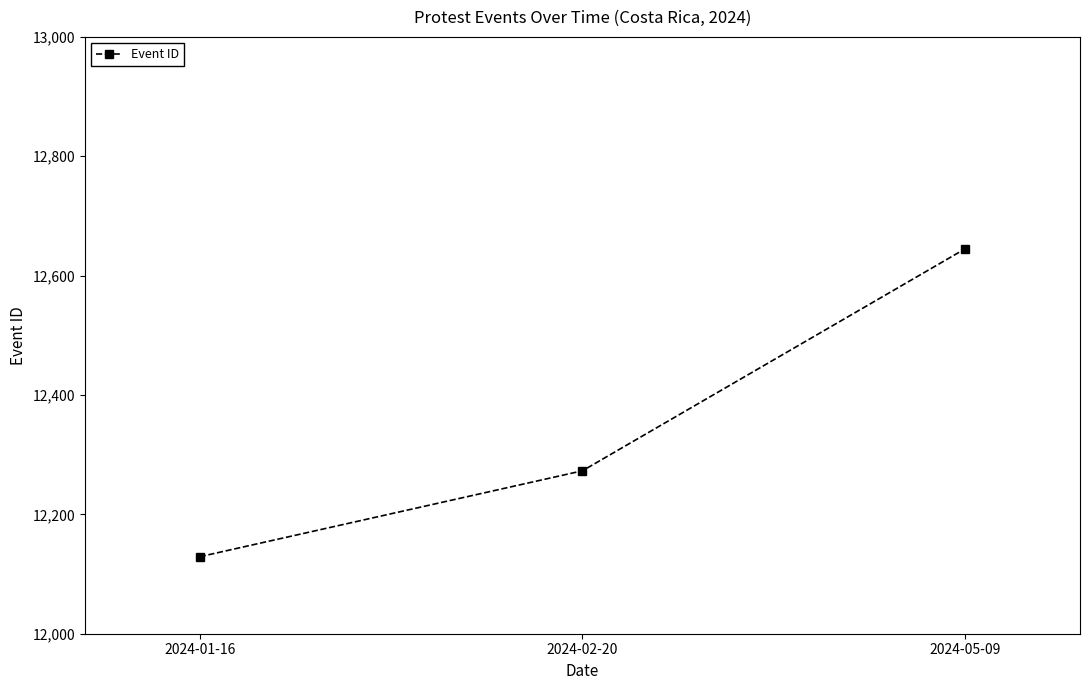

List the labels in order of value, largest first.

2024-05-09, 2024-02-20, 2024-01-16